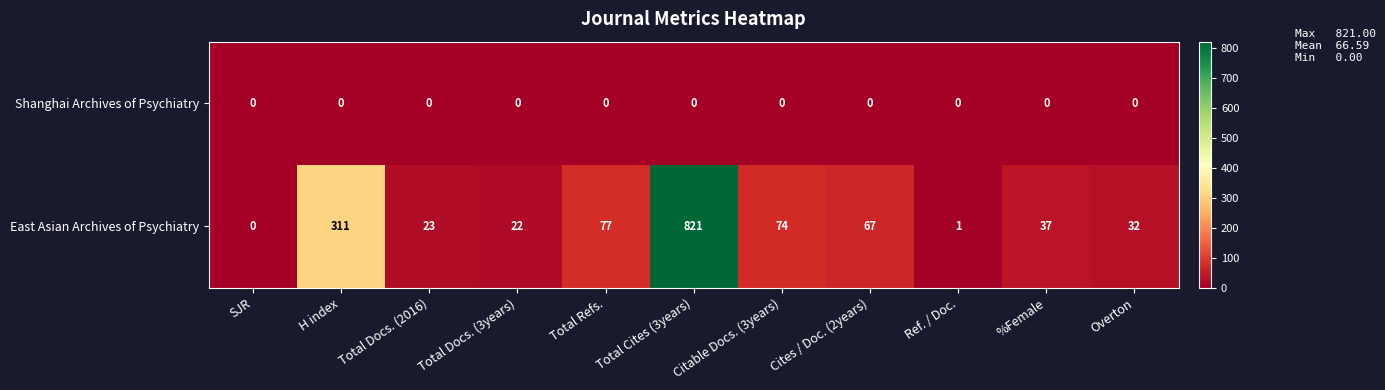

What is the spread (max minus min) of values at Total Docs. (2016)?

23